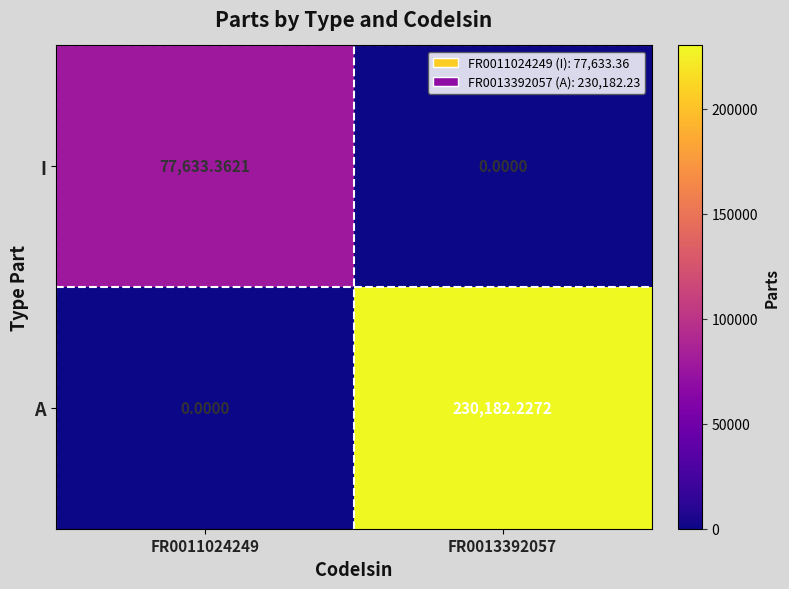

Is the value of I at FR0013392057 greater than the value of A at FR0013392057?

No